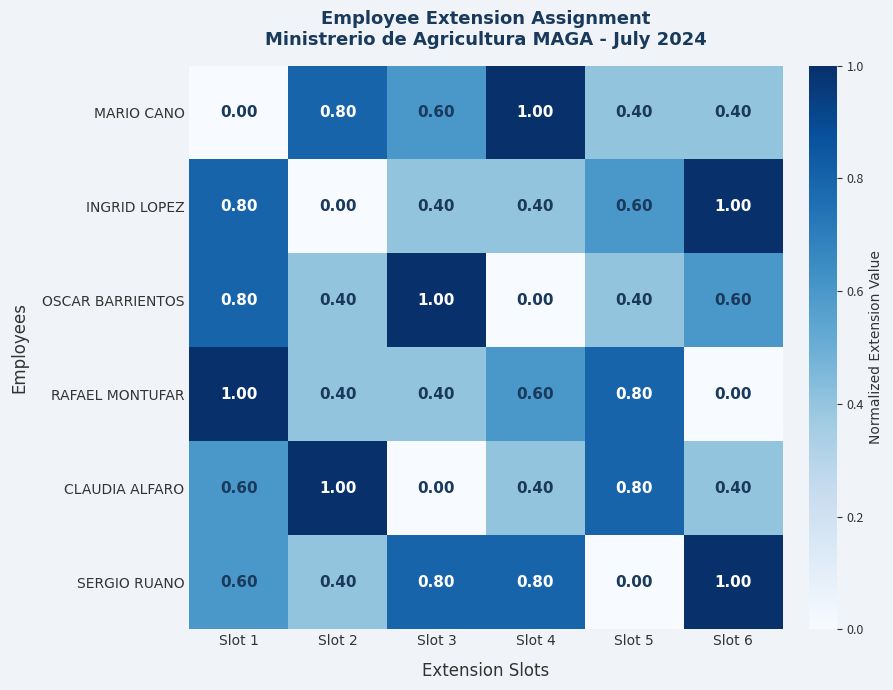

What is the difference between the RAFAEL MONTUFAR values at Slot 3 and Slot 5?

0.4